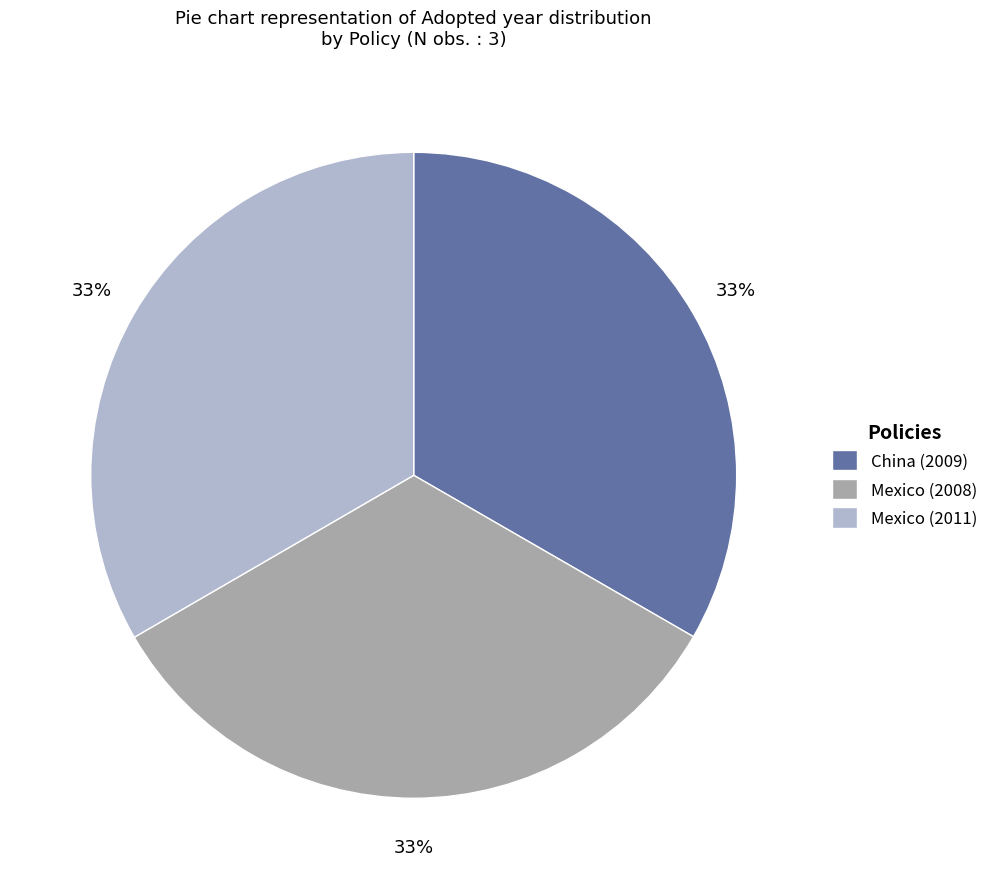

How many slices are in this pie chart?

3